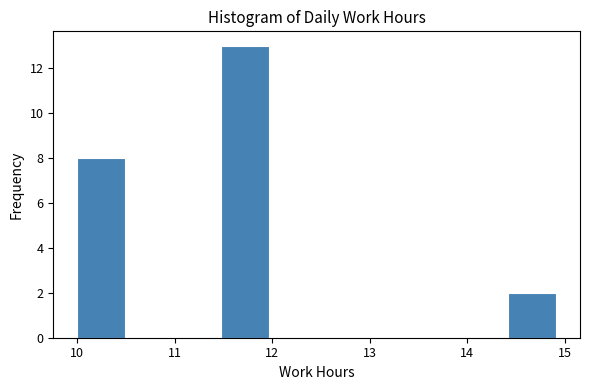

Reading left to right, list every bar in this chart as the range it spans on the x-axis followed by its height. Neither the bar edges nor the heights are printed on the chart, so give them approximately, as read against the axes.

10.0 to 10.5: 8
10.5 to 11.0: 0
11.0 to 11.5: 0
11.5 to 12.0: 13
12.0 to 12.5: 0
12.5 to 12.9: 0
12.9 to 13.4: 0
13.4 to 13.9: 0
13.9 to 14.4: 0
14.4 to 14.9: 2